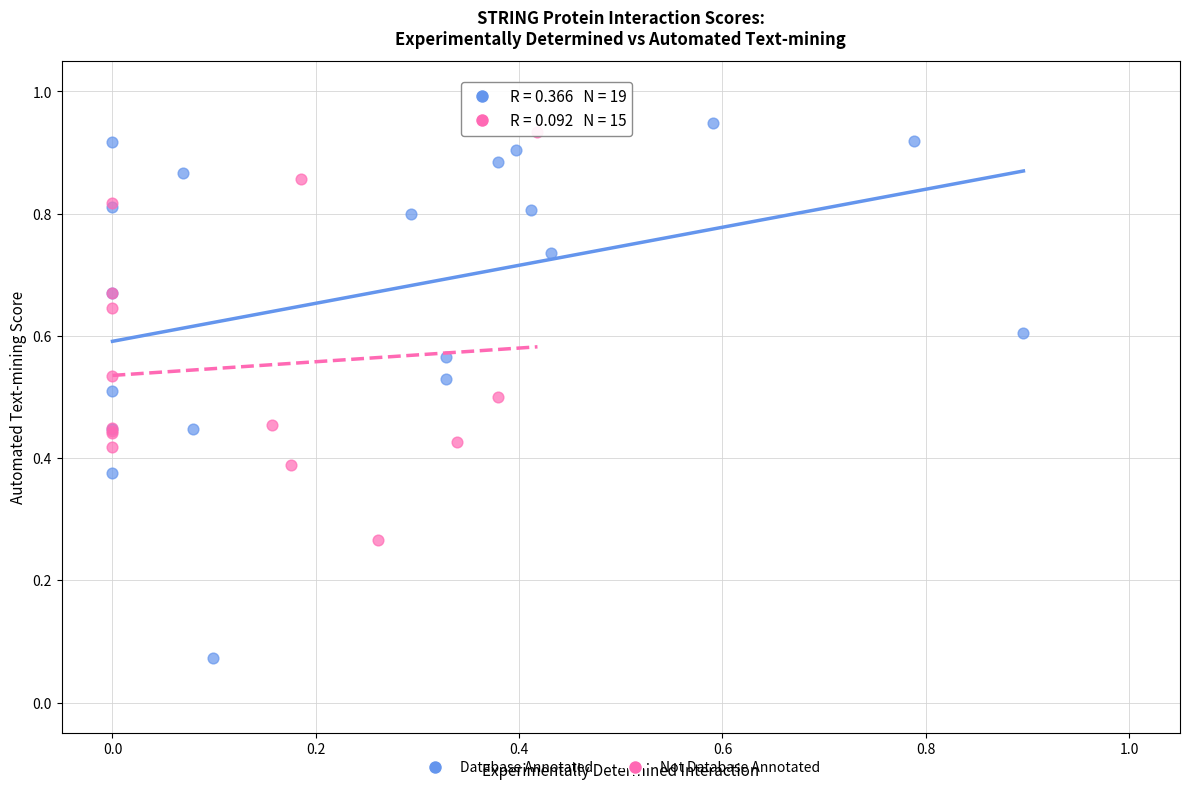

Which series has the largest Y range (max minus min)?

Database Annotated